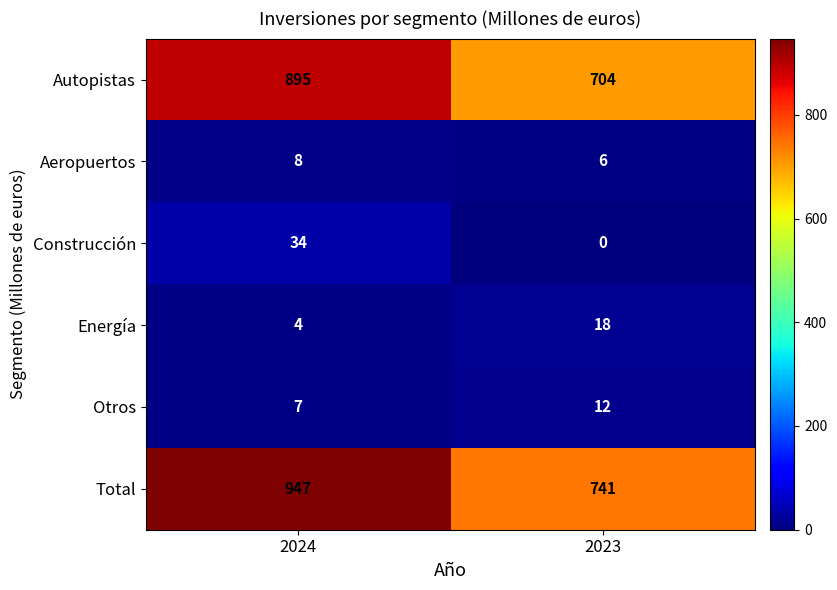

Between 2024 and 2023, which series saw the biggest shift?

Total